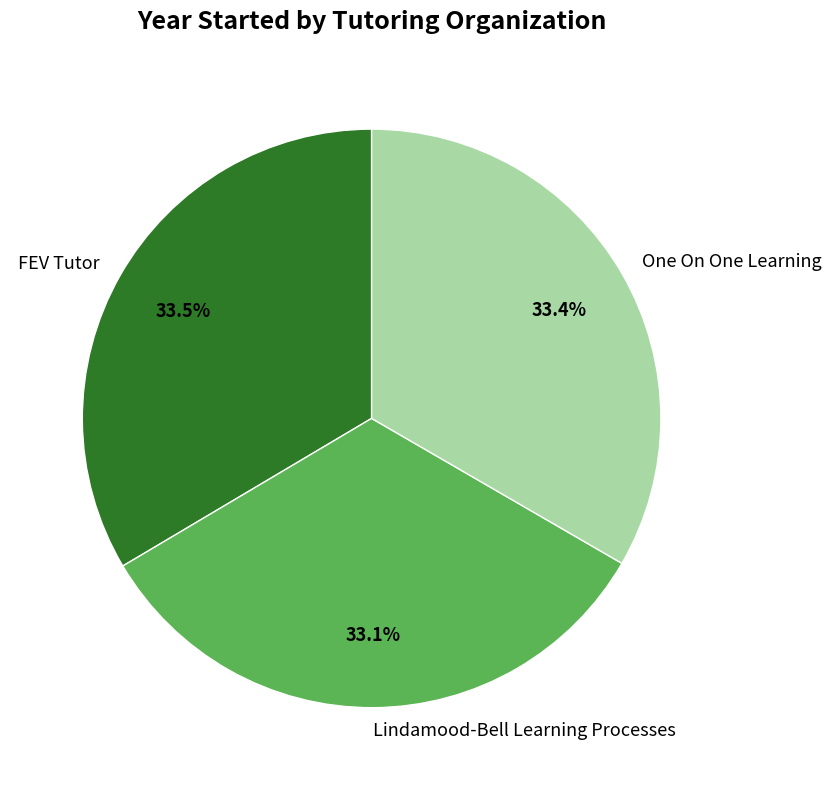

Approximately how many times larger is the value at One On One Learning compared to Lindamood-Bell Learning Processes?

1.0